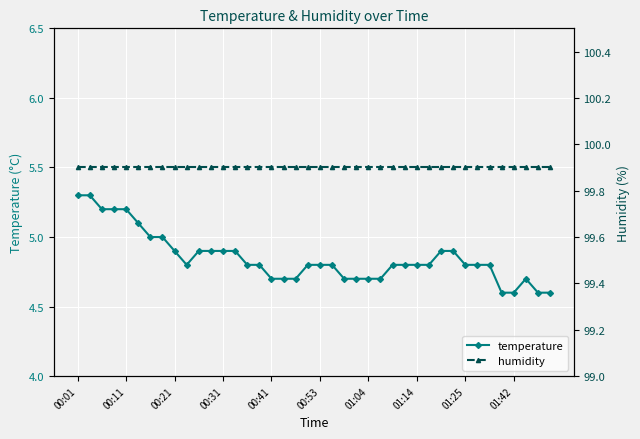

Which series has the largest total across all categories?

humidity